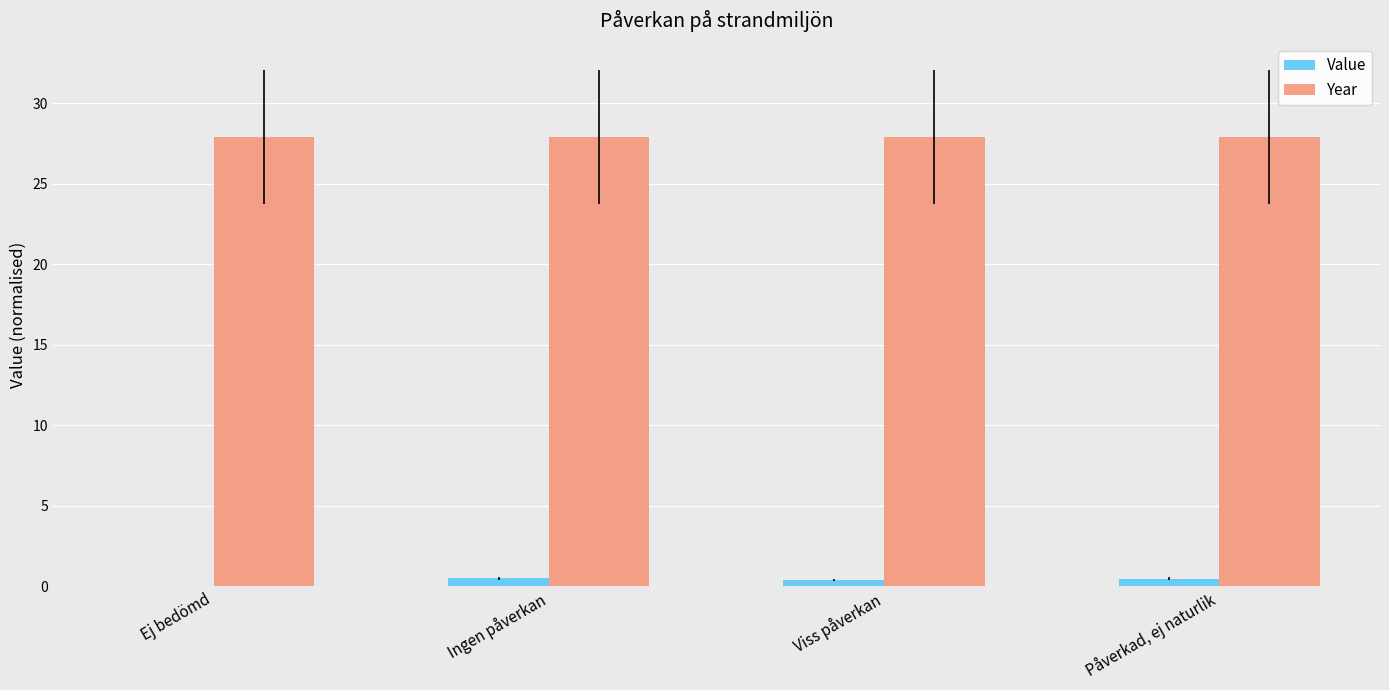

Which series has the largest total across all categories?

Year